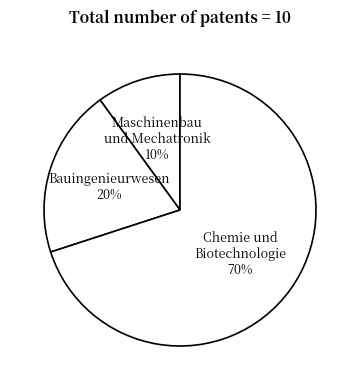

Which category has the smallest portion of the pie?

Maschinenbau und Mechatronik